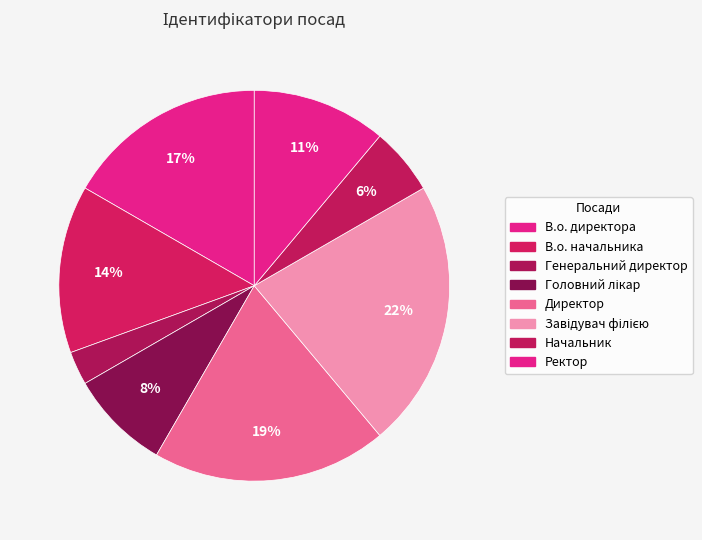

Does В.о. директора account for over 50% of the chart?

No